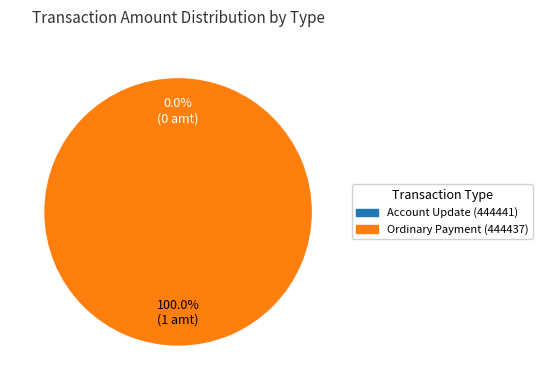

Rank the categories by value from highest to lowest.

Ordinary Payment (444437), Account Update (444441)